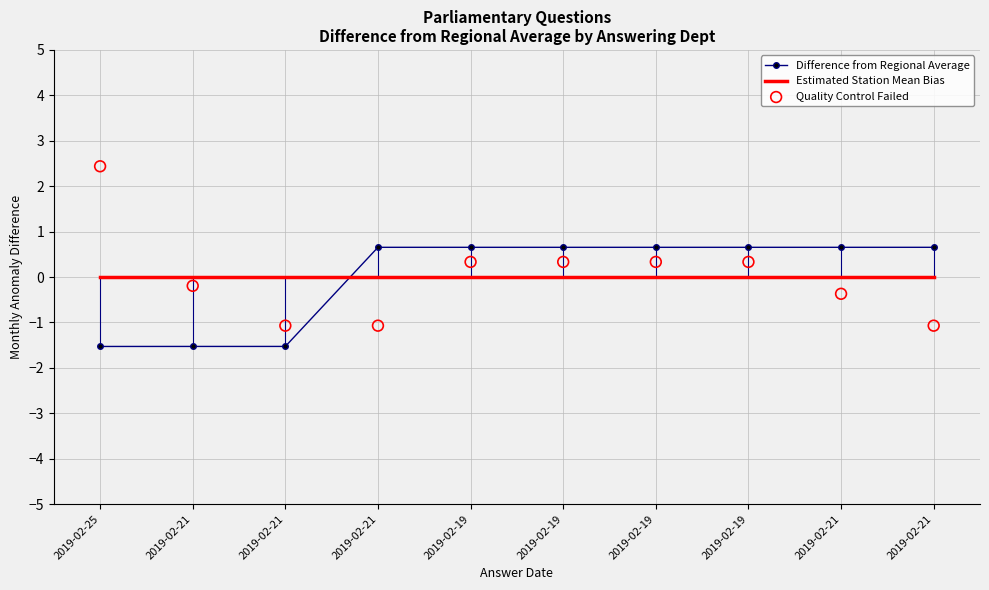

At which category is the sum across all series the highest?

2019-02-19